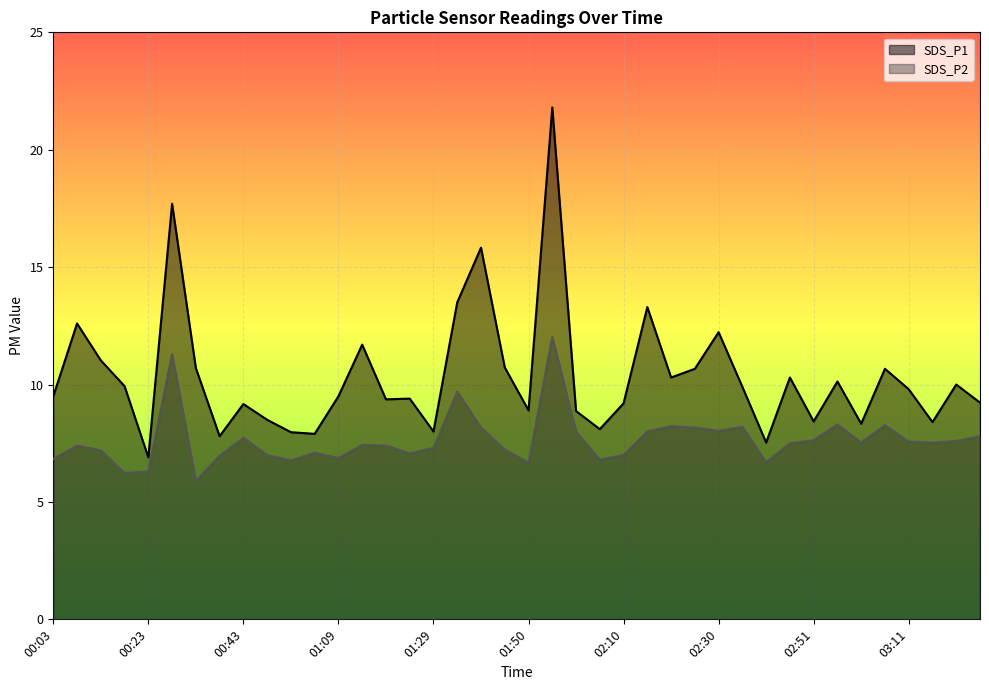

Which series has the largest range (max minus min)?

SDS_P1